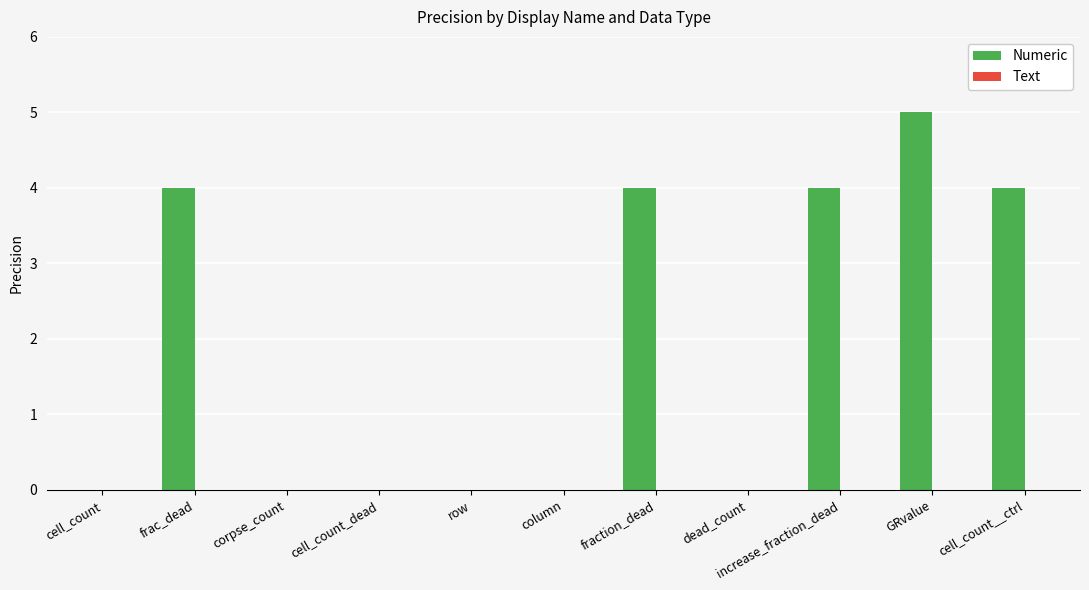

What value does the data have at fraction_dead?

4